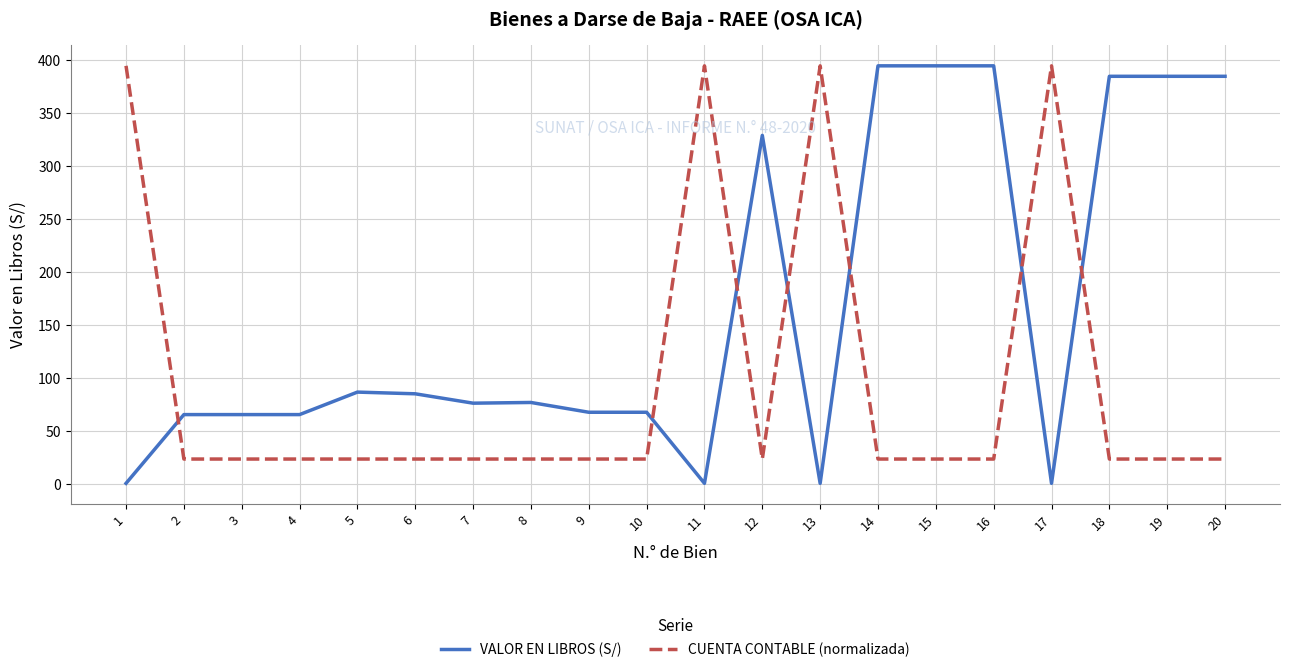

What is the maximum value shown in the chart?

394.6